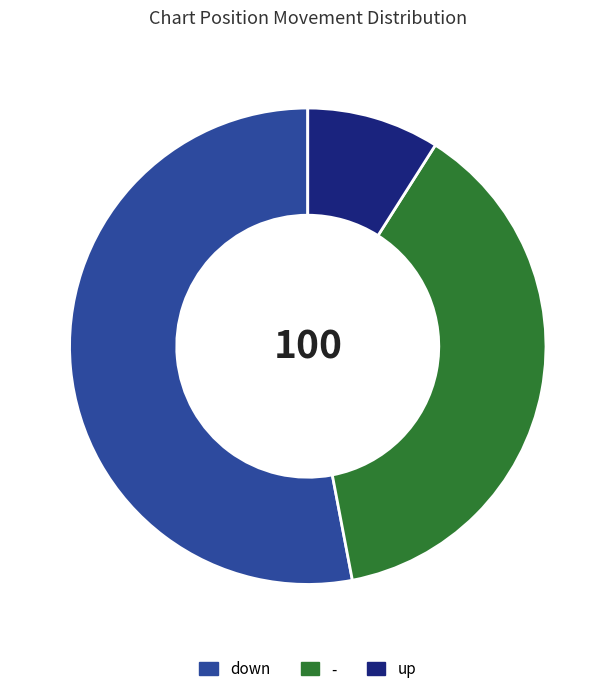

What is the smallest slice in the pie chart?

up